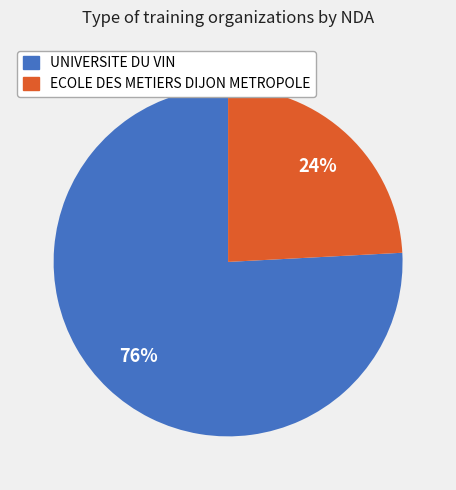

What is the largest slice in the pie chart?

UNIVERSITE DU VIN